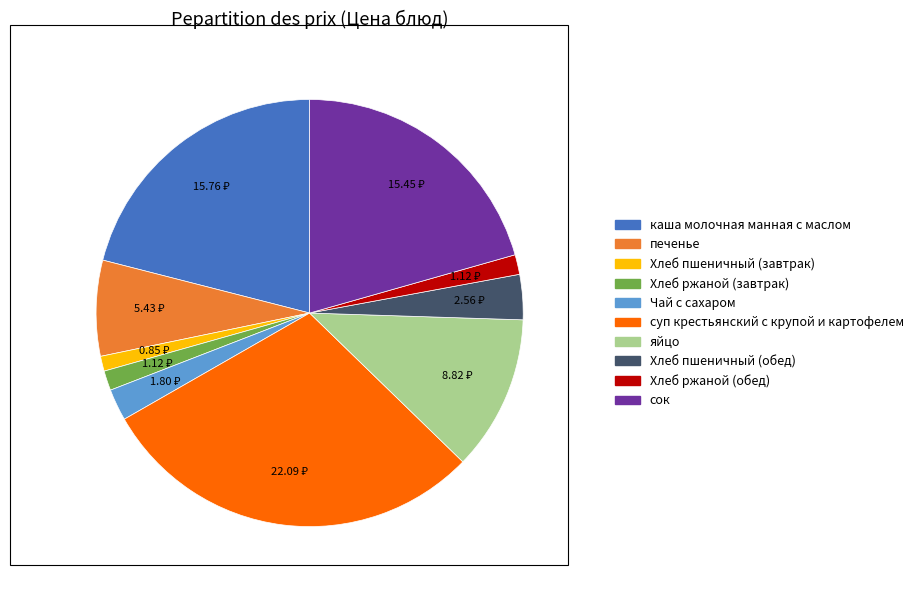

Is the sum of Чай с сахаром and Хлеб пшеничный (завтрак) greater than half?

No